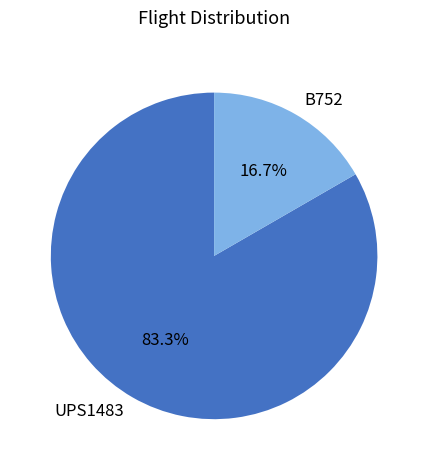

To the nearest percent, what is the average slice percentage?

50%